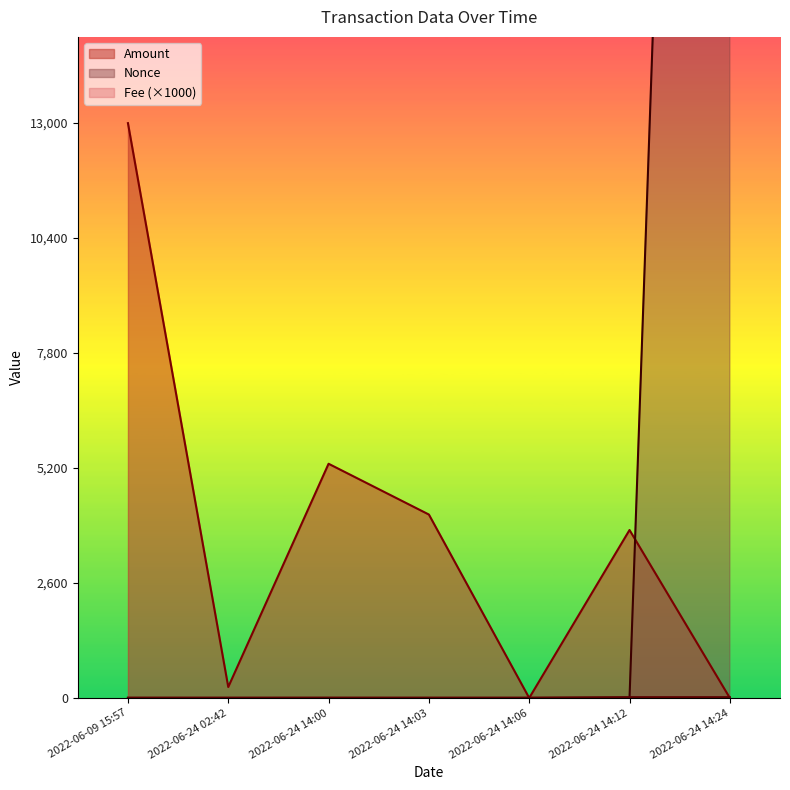

At which label does Amount reach its peak?

2022-06-09 15:57